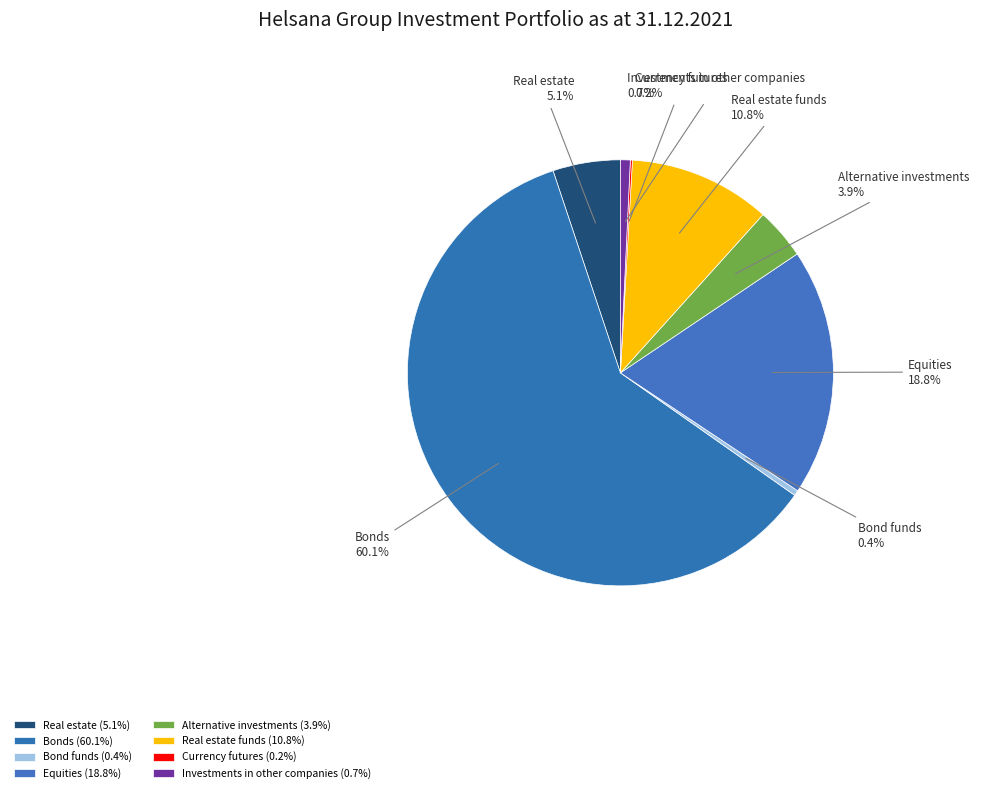

Which has a higher value, Bonds or Real estate funds?

Bonds